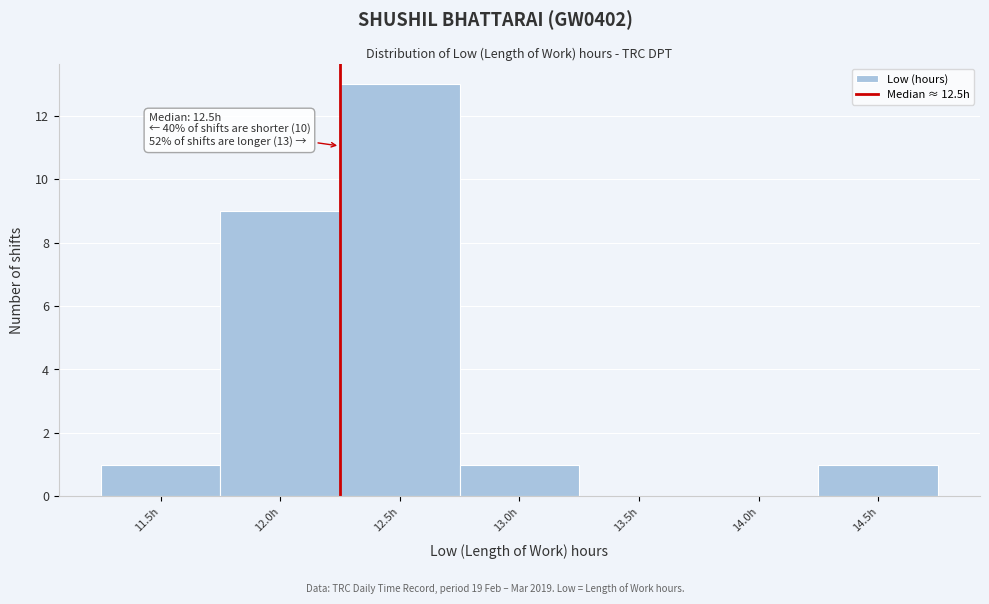

Reading left to right, extract all data points from this chart.

11.5h=1	12.0h=9	12.5h=13	13.0h=1	13.5h=0	14.0h=0	14.5h=1